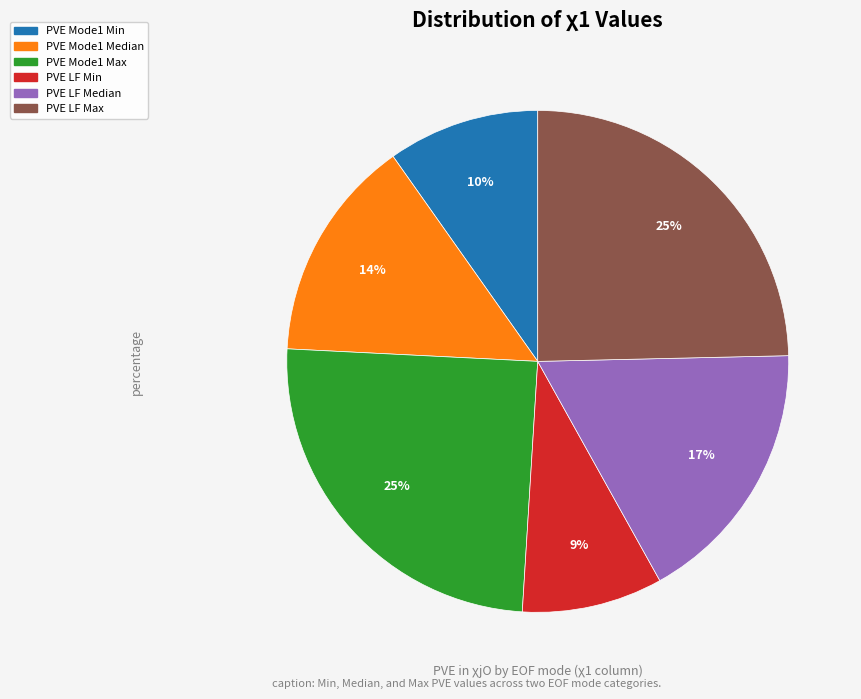

To the nearest percent, what percentage of the pie is PVE LF Median?

17%